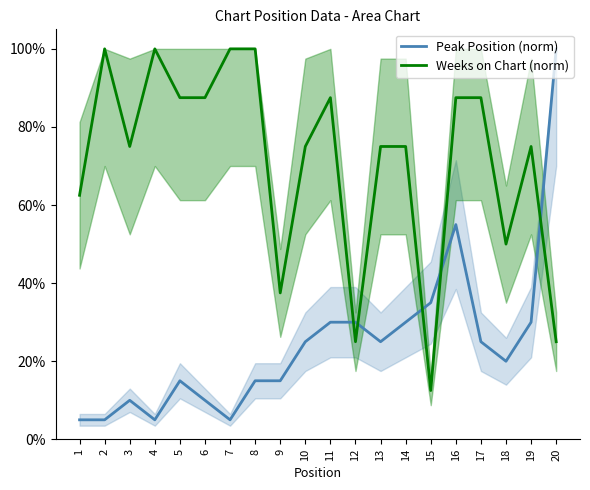

After their last crossing, which series has the higher values: Weeks on Chart (norm) or Peak Position (norm)?

Peak Position (norm)